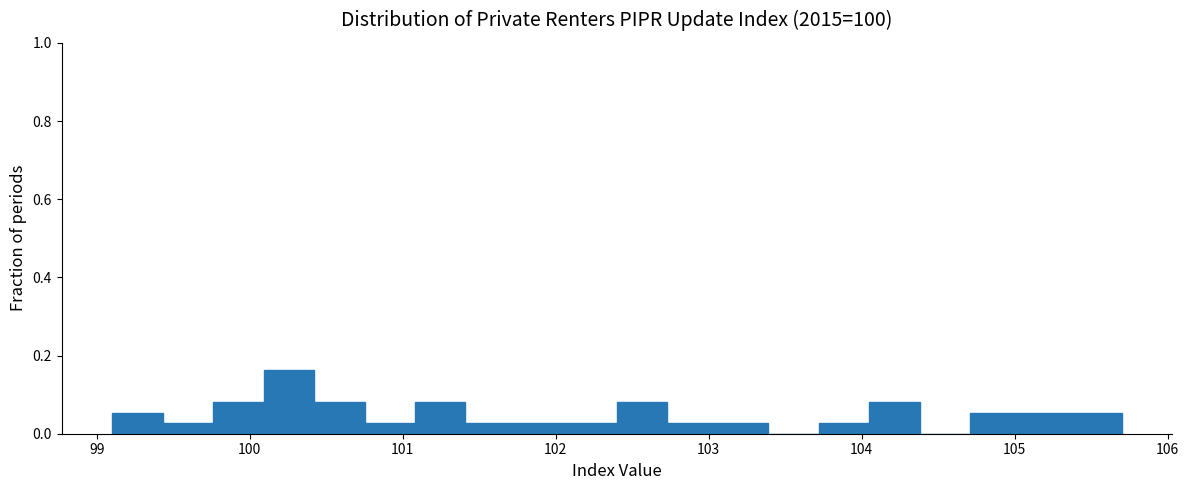

Around what value on the x-axis is the tallest bar? Give the approximate position of its centre, as read against the axis.

100.3